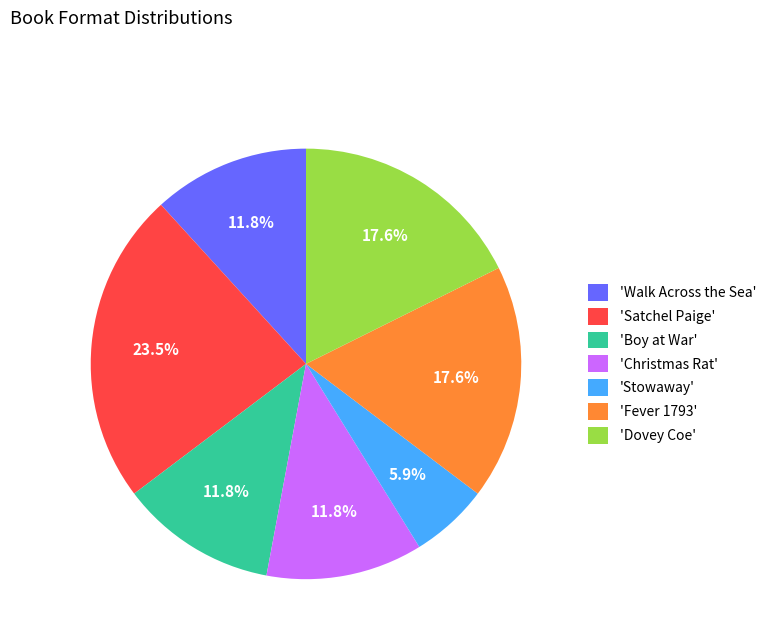

Approximately how many times larger is the value at 'Dovey Coe' compared to 'Stowaway'?

3.0